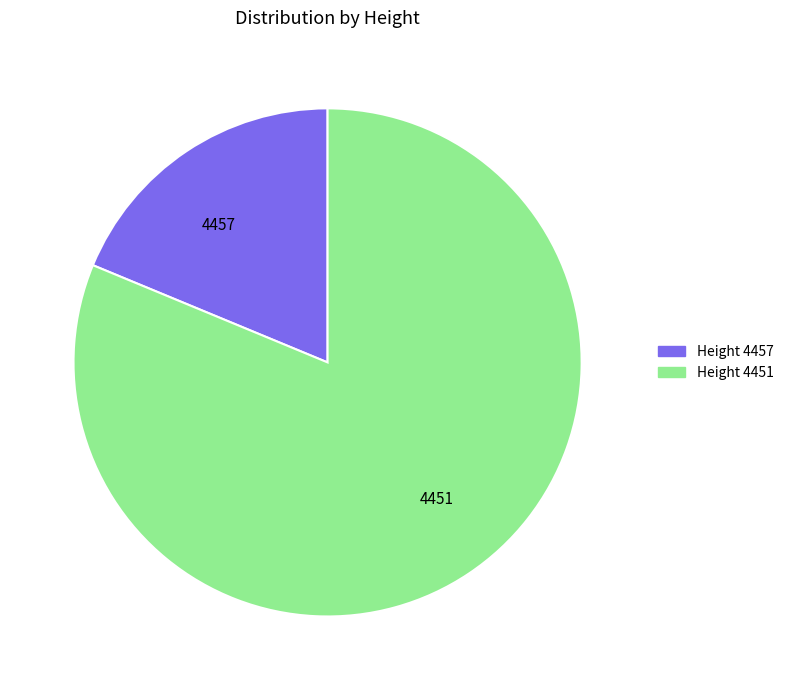

Which has a higher value, 4457 or 4451?

4451